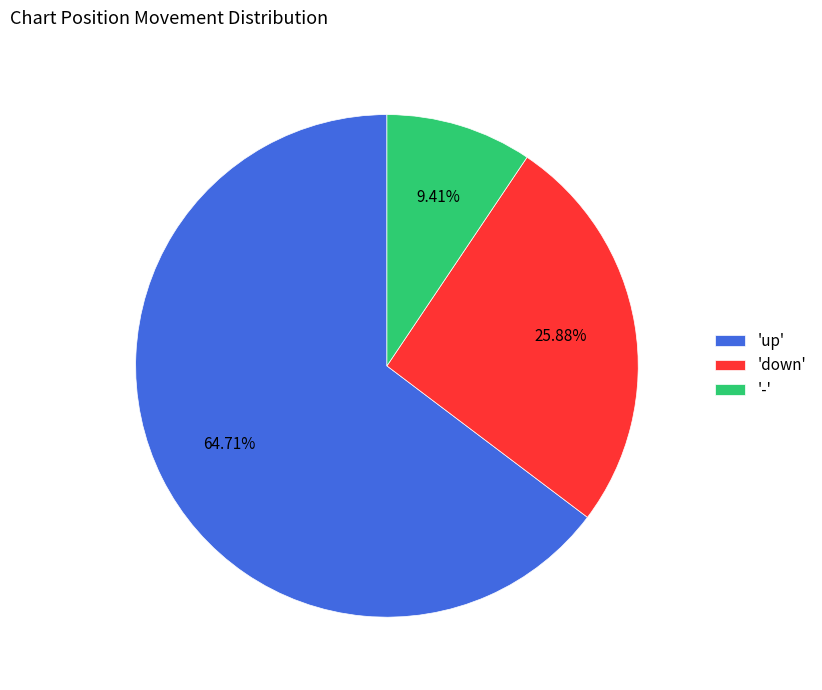

Rank the categories by value from lowest to highest.

'-', 'down', 'up'